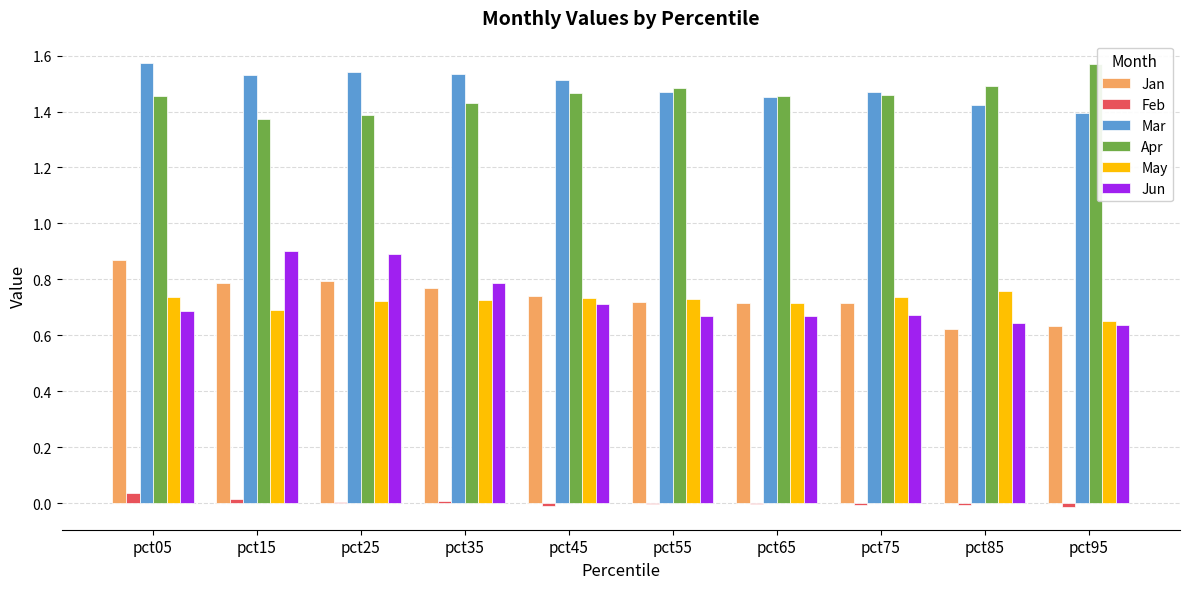

Count the number of data series in this chart.

6